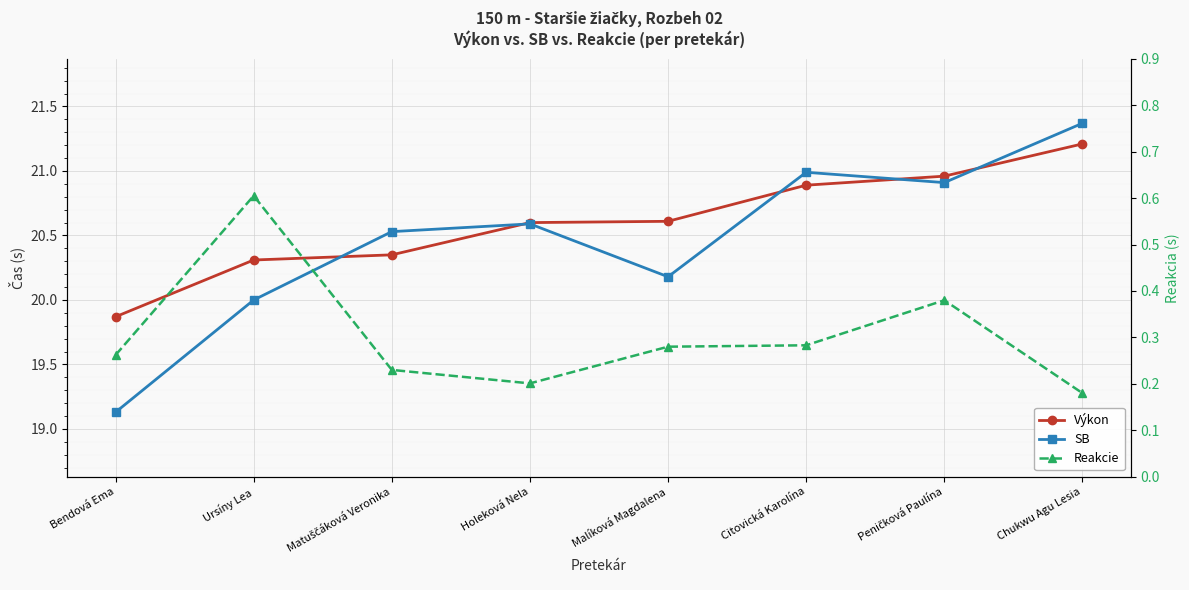

Which category has the lowest value in the Výkon series?

Bendová Ema